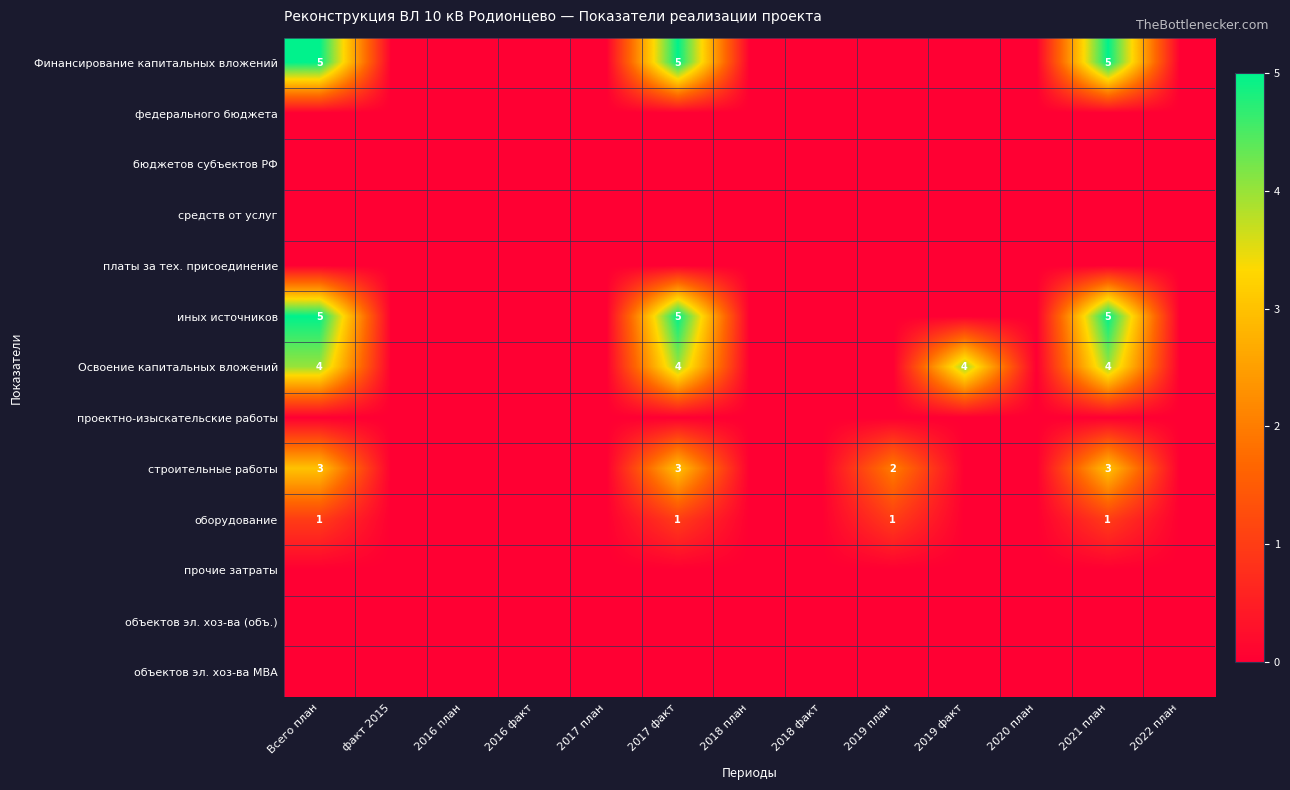

At 2018 факт, list the series in order from largest to smallest.

Финансирование капитальных вложений, федерального бюджета, бюджетов субъектов РФ, средств от услуг, платы за тех. присоединение, иных источников, Освоение капитальных вложений, проектно-изыскательские работы, строительные работы, оборудование, прочие затраты, объектов эл. хоз-ва (объ.), объектов эл. хоз-ва МВА